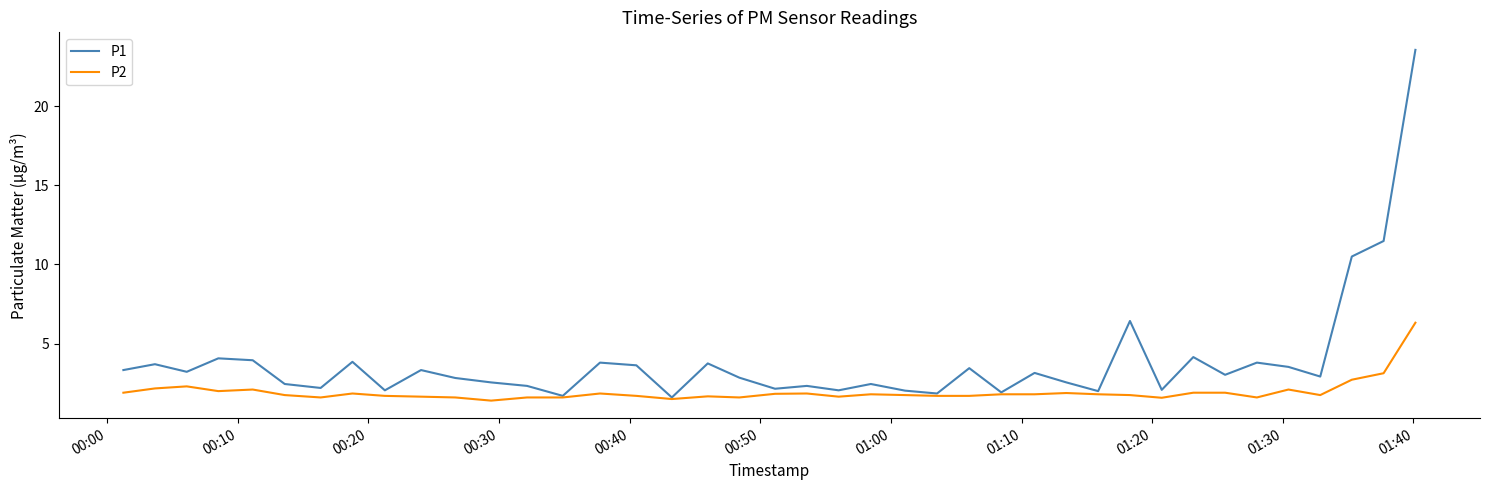

Which series has the largest range (max minus min)?

P1